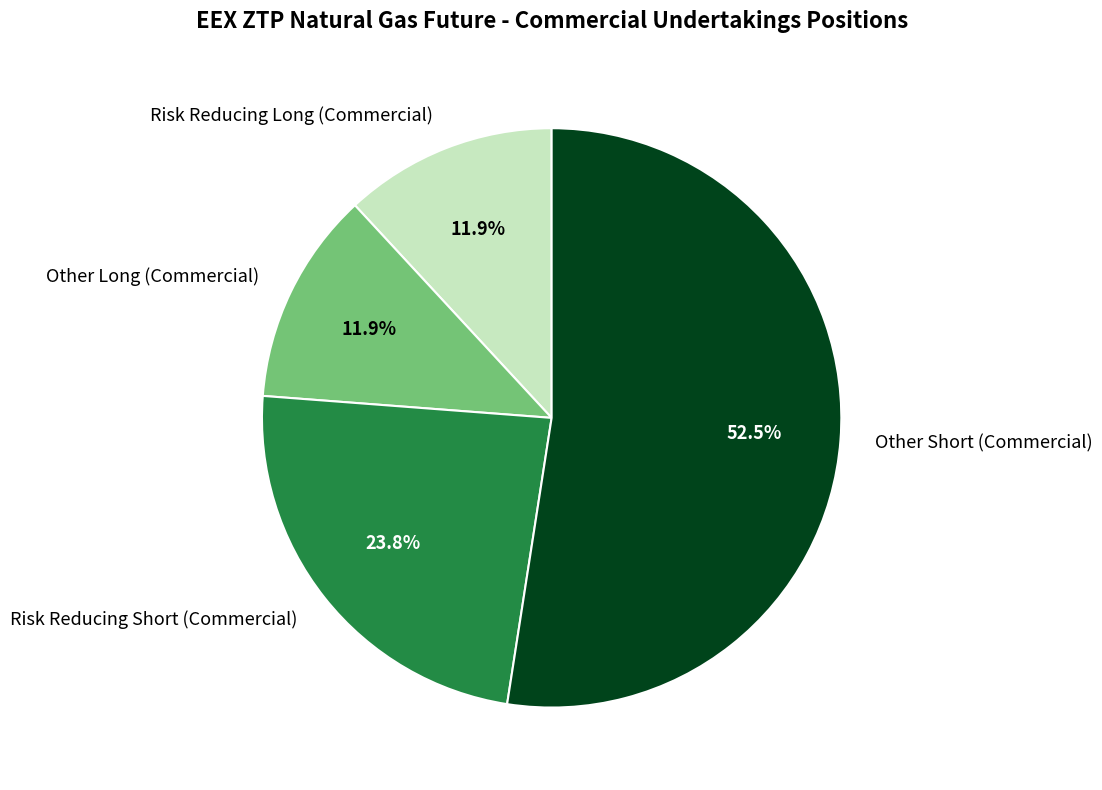

To the nearest percent, what is the difference between the Risk Reducing Long (Commercial) and Risk Reducing Short (Commercial) slice percentages?

12%